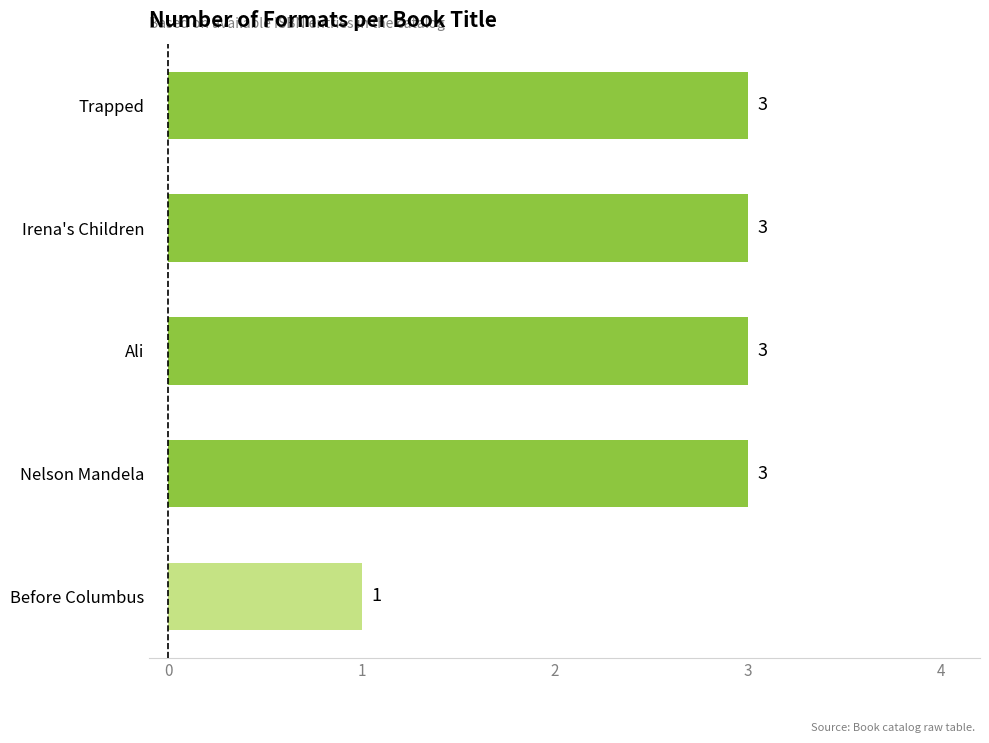

What is the sum of all values?

13